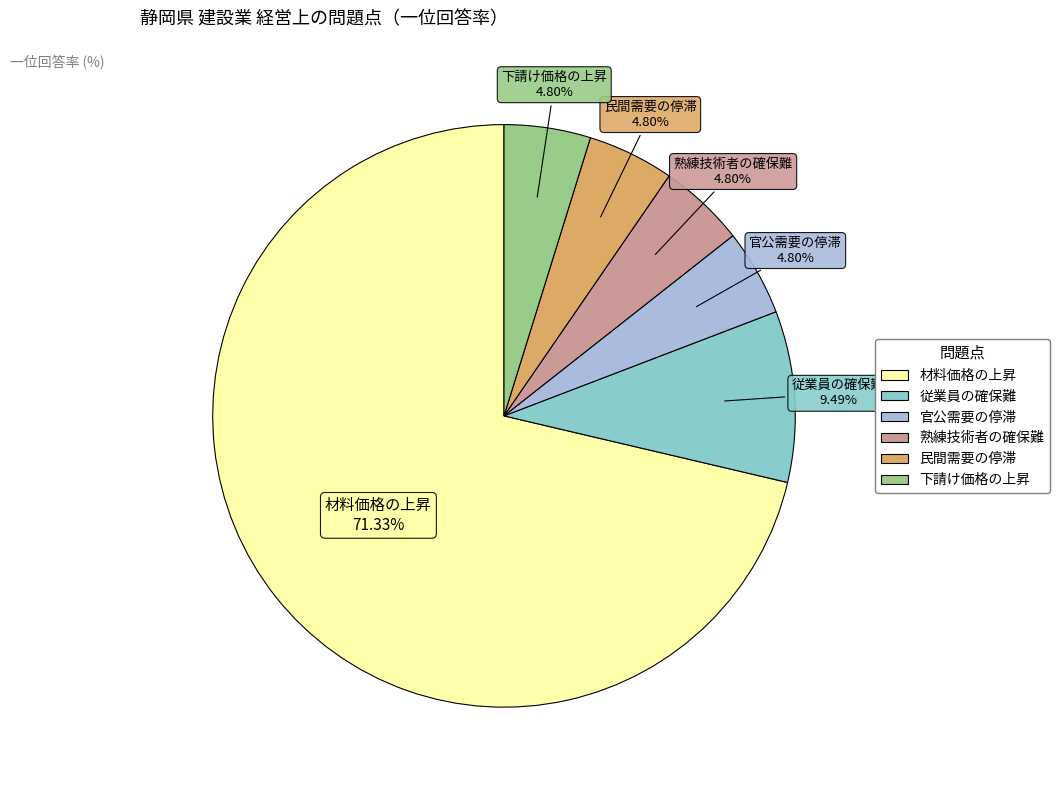

Which category has the biggest portion of the pie?

材料価格の上昇